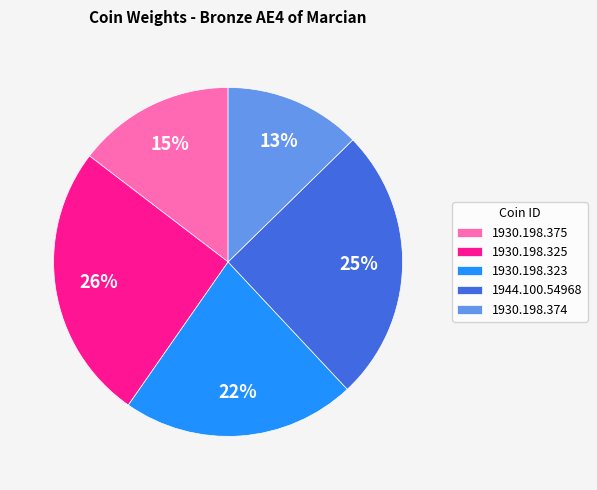

Count the number of slices in the pie.

5